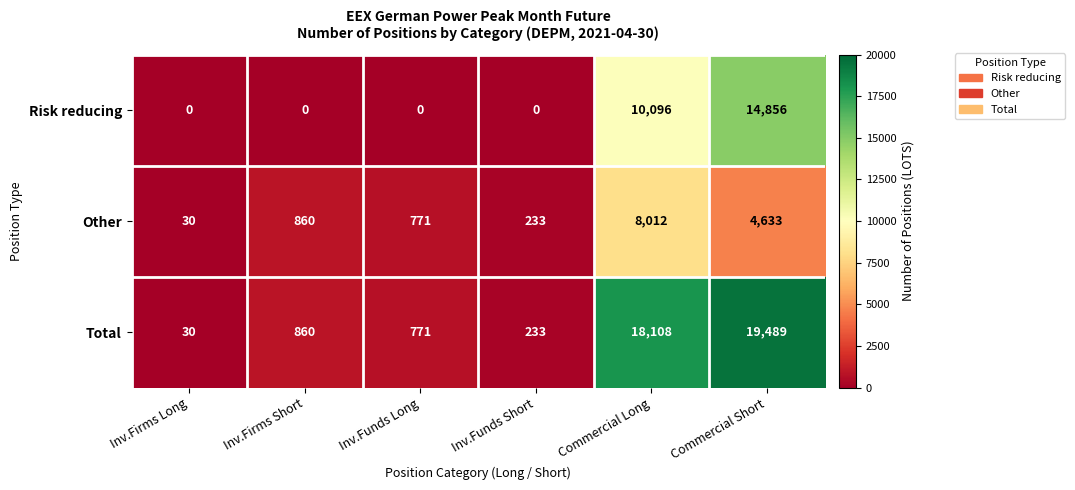

Rank the series by their average value, from lowest to highest.

Other, Risk reducing, Total